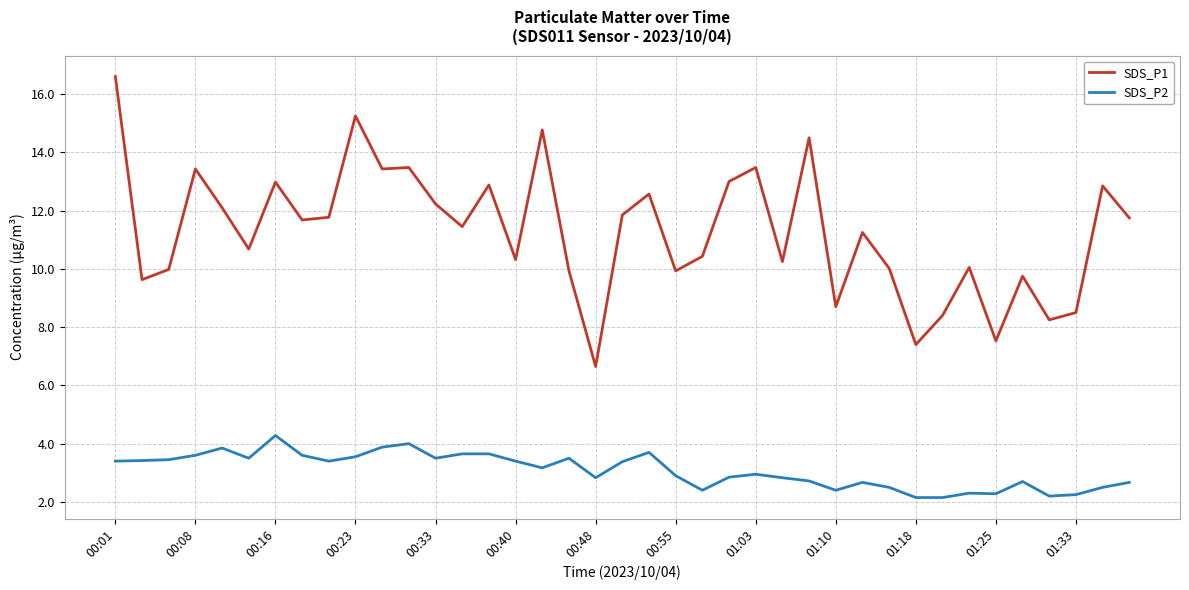

Rank the series by their average value, from lowest to highest.

SDS_P2, SDS_P1